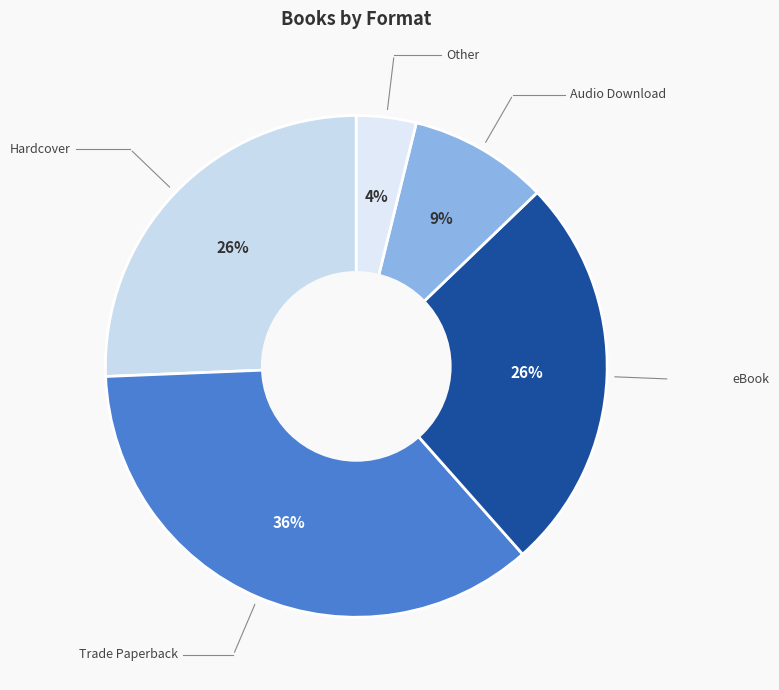

To the nearest percent, what percentage of the pie is Other?

4%